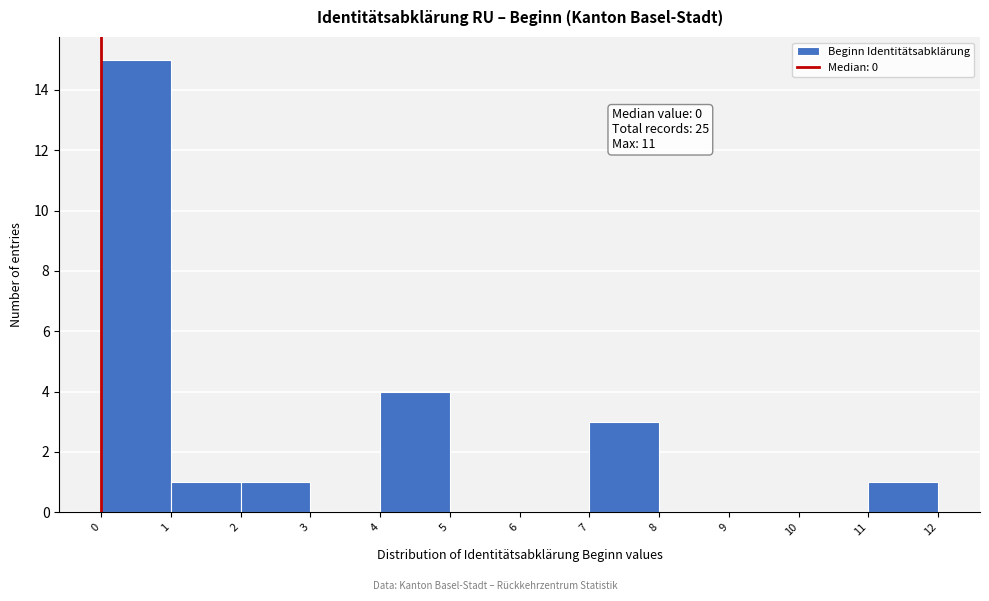

Over which range of the x-axis is the bar tallest?

0 to 1